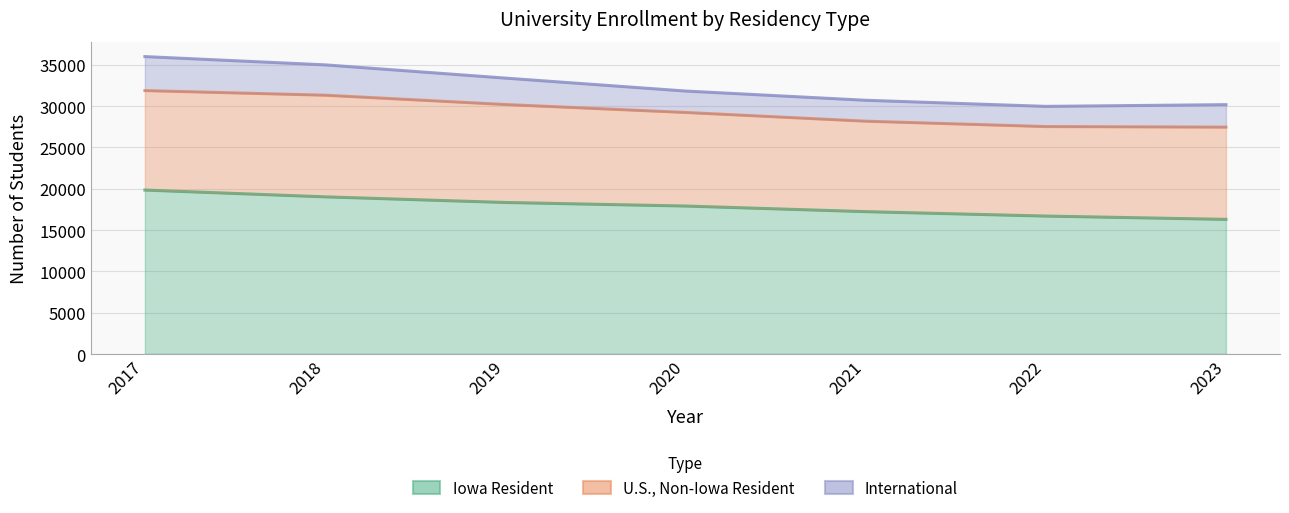

Reading right to left, extract all data points from this chart.

Iowa Resident: 2023=16297	2022=16696	2021=17232	2020=17911	2019=18341	2018=19022	2017=19843
U.S., Non-Iowa Resident: 2023=27459	2022=27526	2021=28176	2020=29233	2019=30193	2018=31321	2017=31878
International: 2023=30177	2022=29969	2021=30708	2020=31825	2019=33391	2018=34992	2017=35993